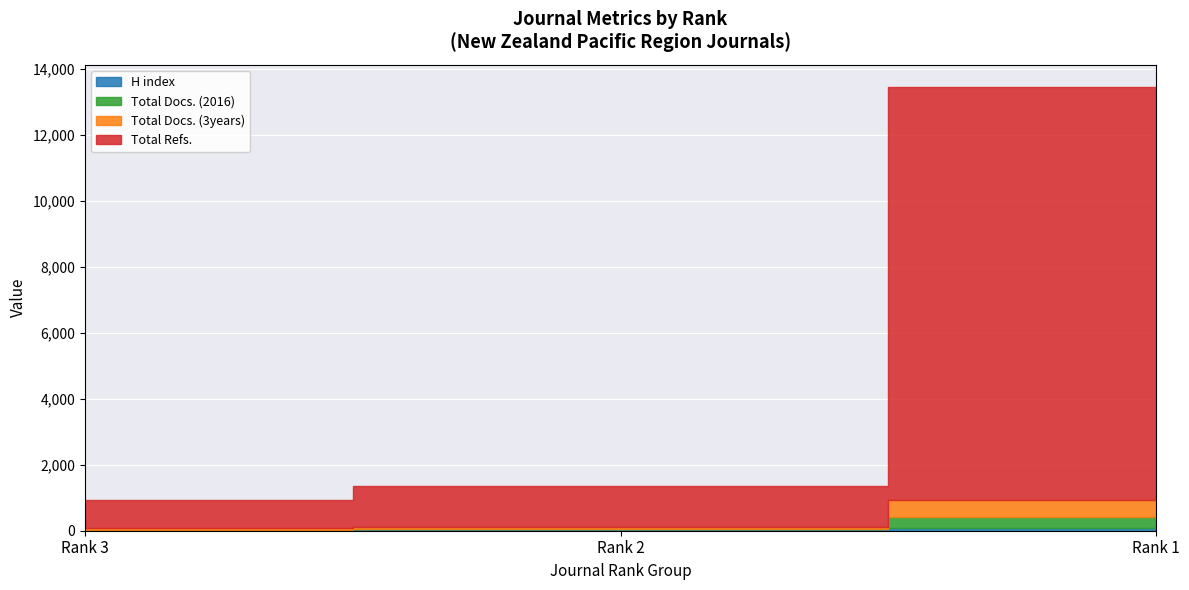

What is the difference between the maximum and minimum values in the Total Refs. series?

11681